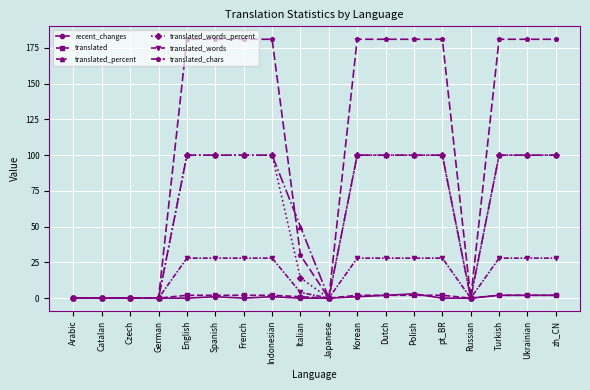

True or false: recent_changes has a value of 0.0 at Arabic.

True